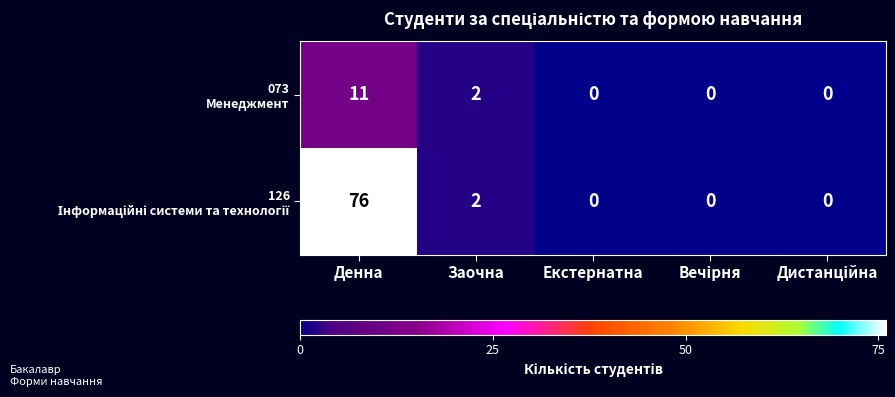

Which label corresponds to the largest value in the chart?

Денна